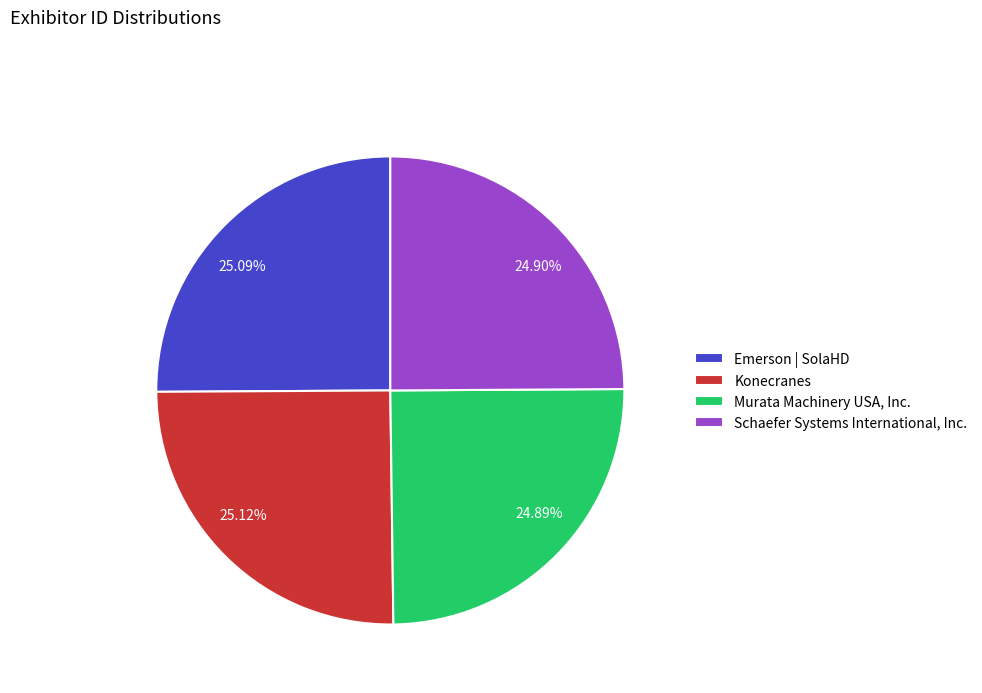

Do 25.09% and 24.90% together represent more than half of the pie?

No